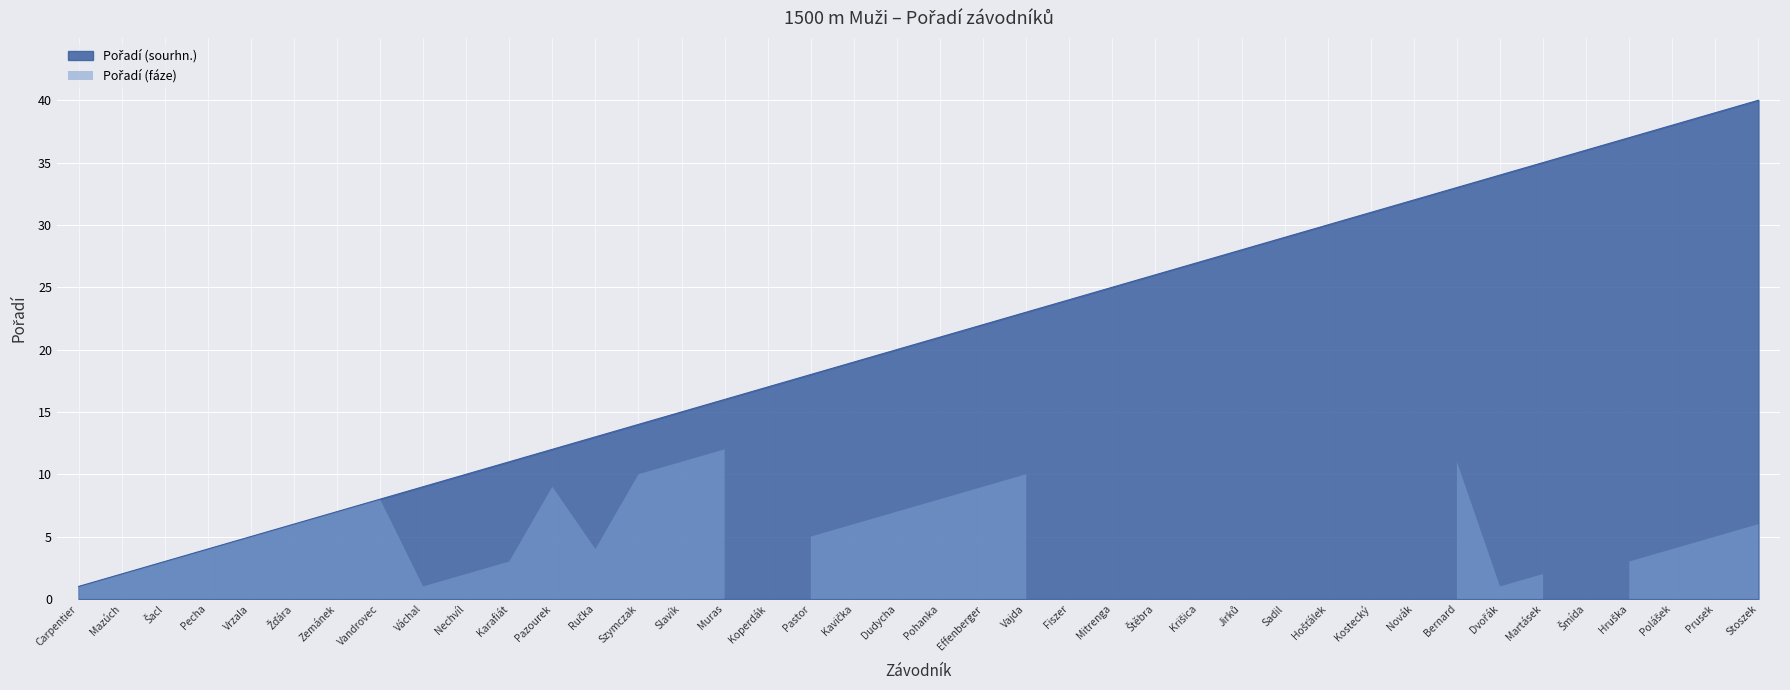

Which has a higher value, Dudycha or Dvořák?

Dvořák